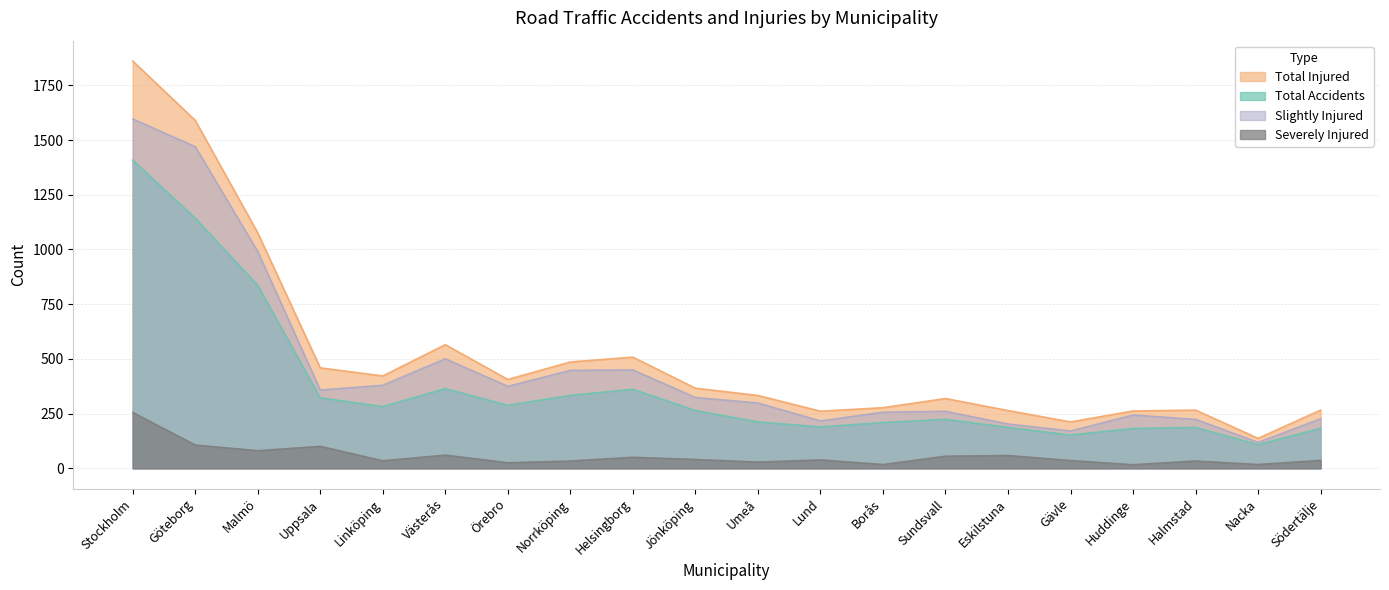

What is the average value of the Total Accidents series?

372